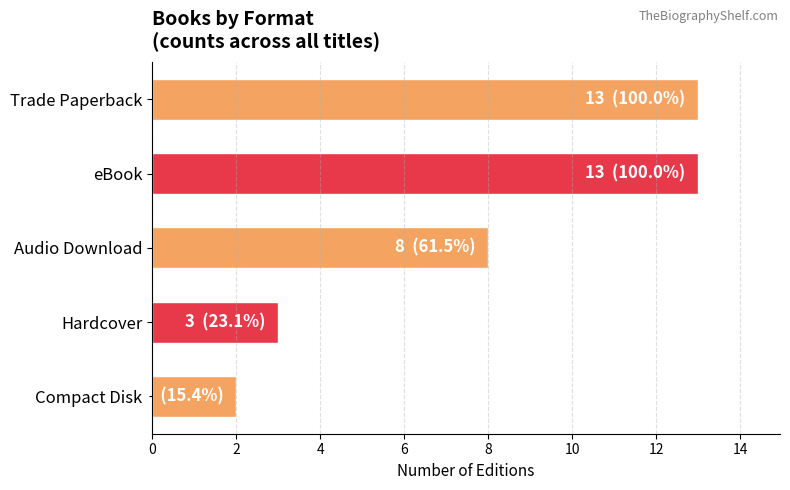

The value at Hardcover is 4. True or false?

False